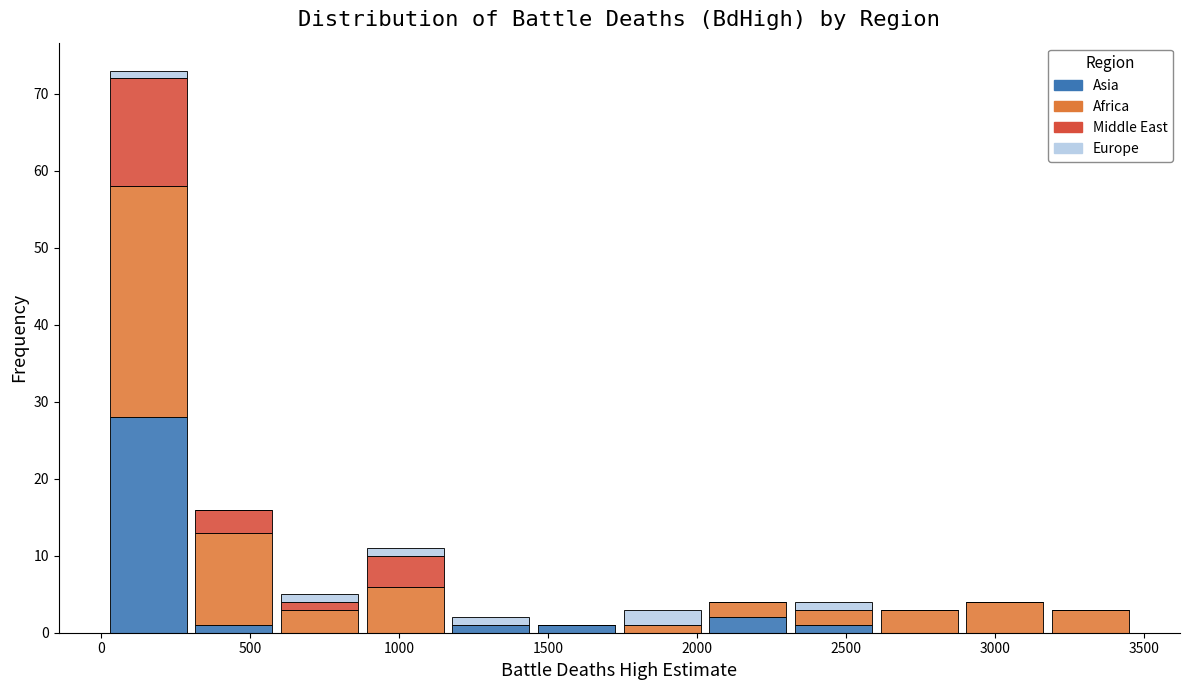

Reading left to right, list every stacked bar in this chart as the range it spans on the x-axis followed by its total height. Neither the bar edges nor the heights are printed on the chart, so give them approximately, as read against the axes.

0 to 300: 73
300 to 600: 16
600 to 900: 5
900 to 1150: 11
1150 to 1450: 2
1450 to 1750: 1
1750 to 2050: 3
2050 to 2300: 4
2300 to 2600: 4
2600 to 2900: 3
2900 to 3200: 4
3200 to 3450: 3